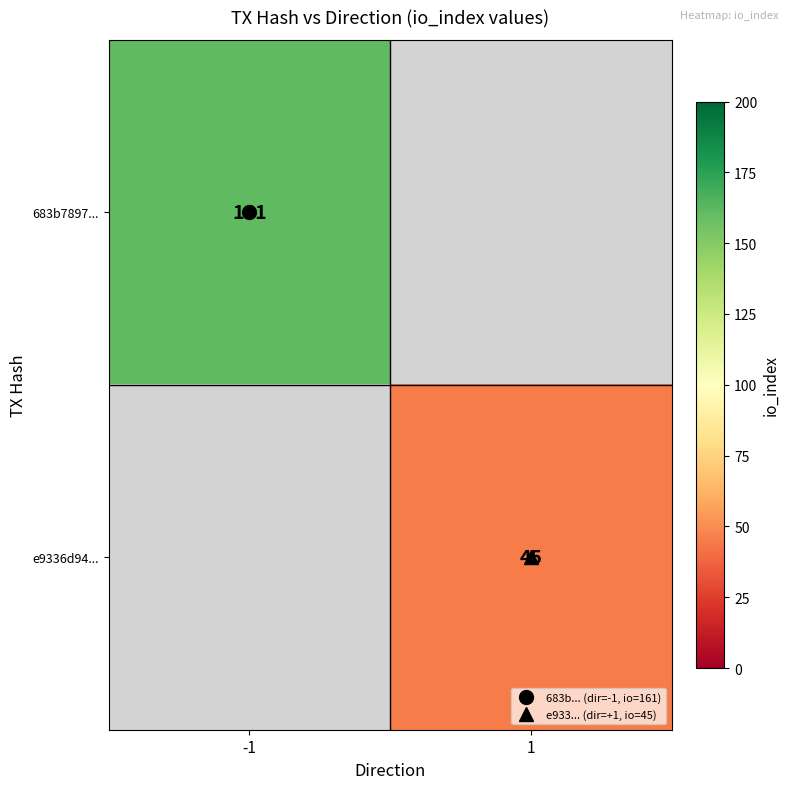

What is the maximum value shown in the chart?

161.0